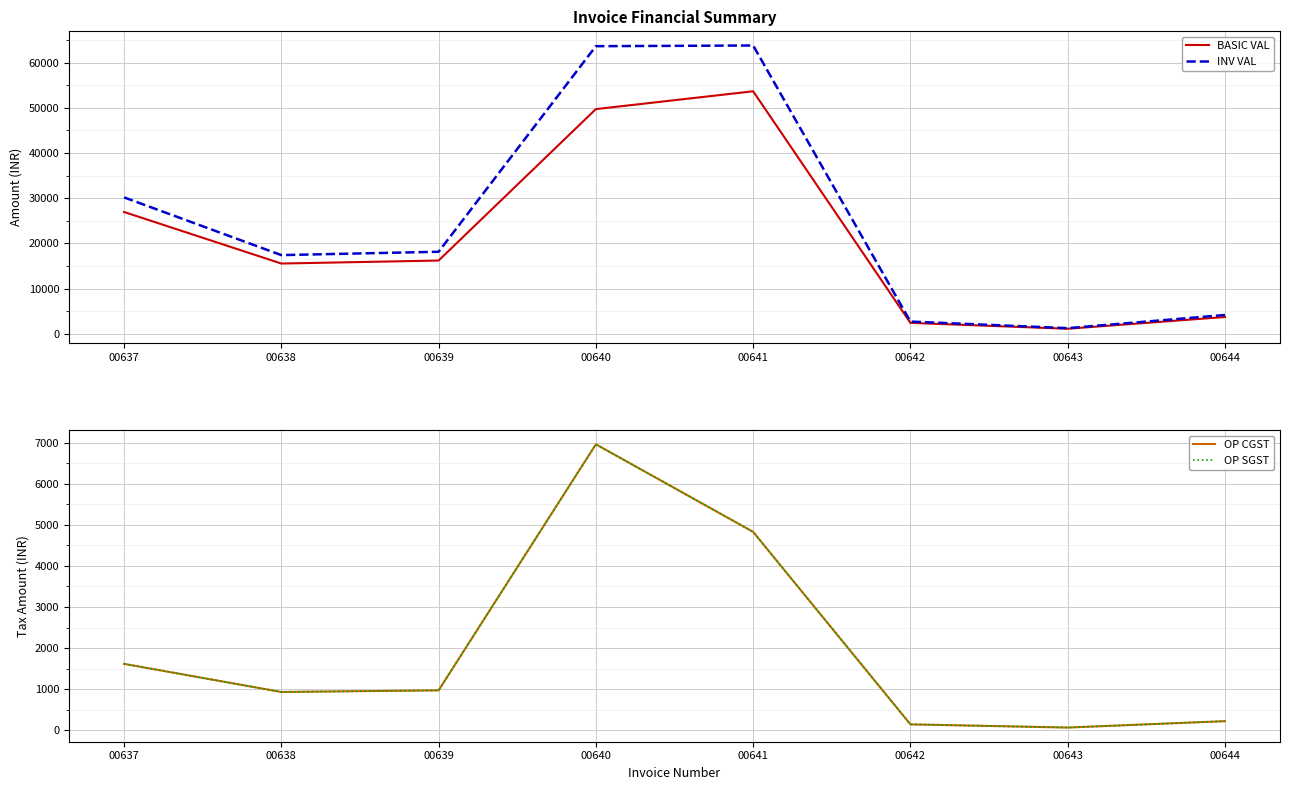

True or false: OP CGST and BASIC VAL cross at least once.

False